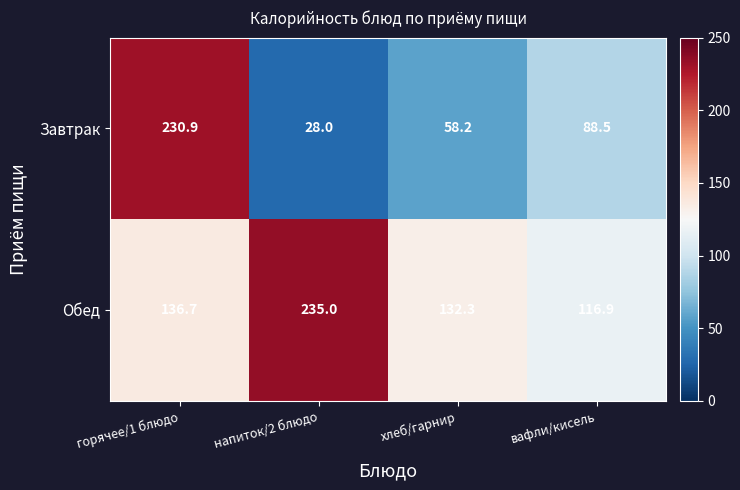

True or false: Обед has a value of 379.7 at напиток/2 блюдо.

False